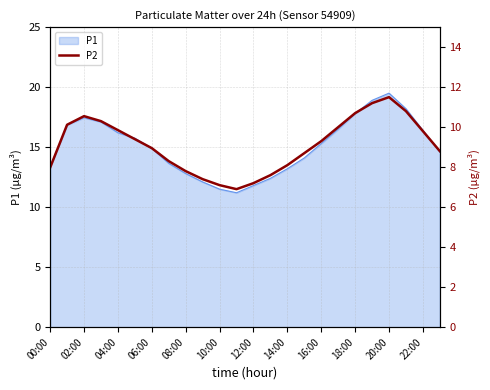

The value of P1 at 20:00 is 19.5. True or false?

True